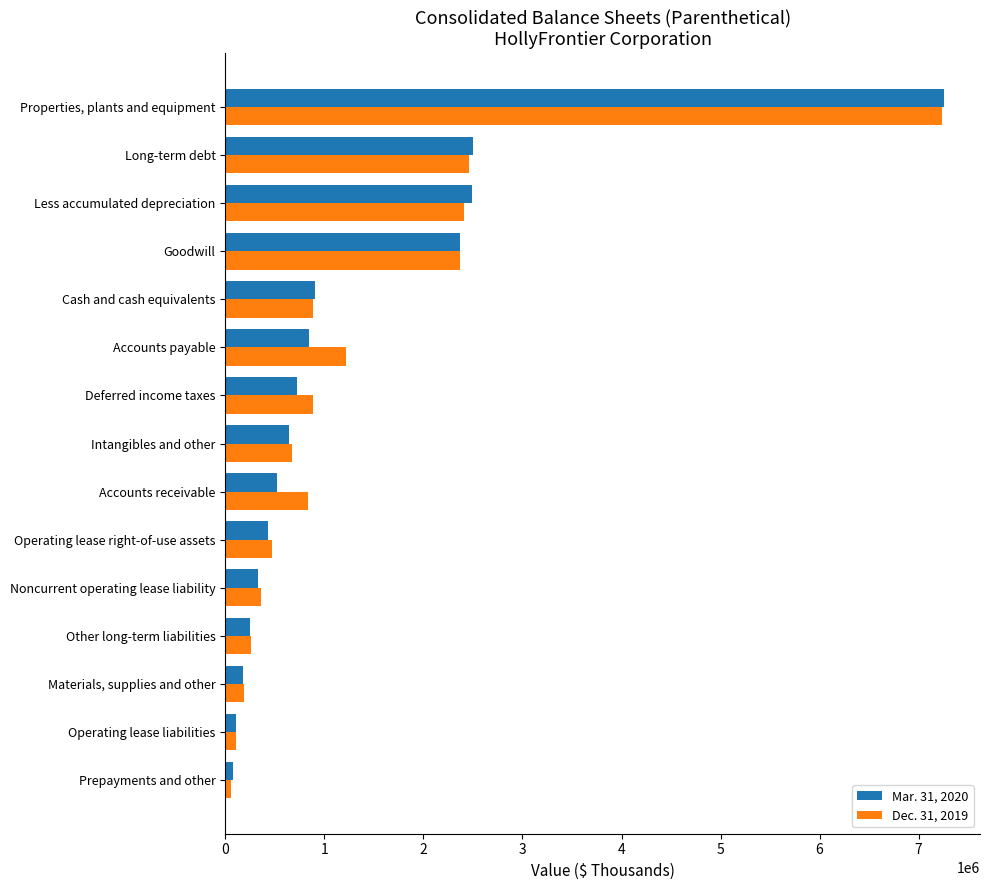

At which label does Mar. 31, 2020 reach its peak?

Properties, plants and equipment